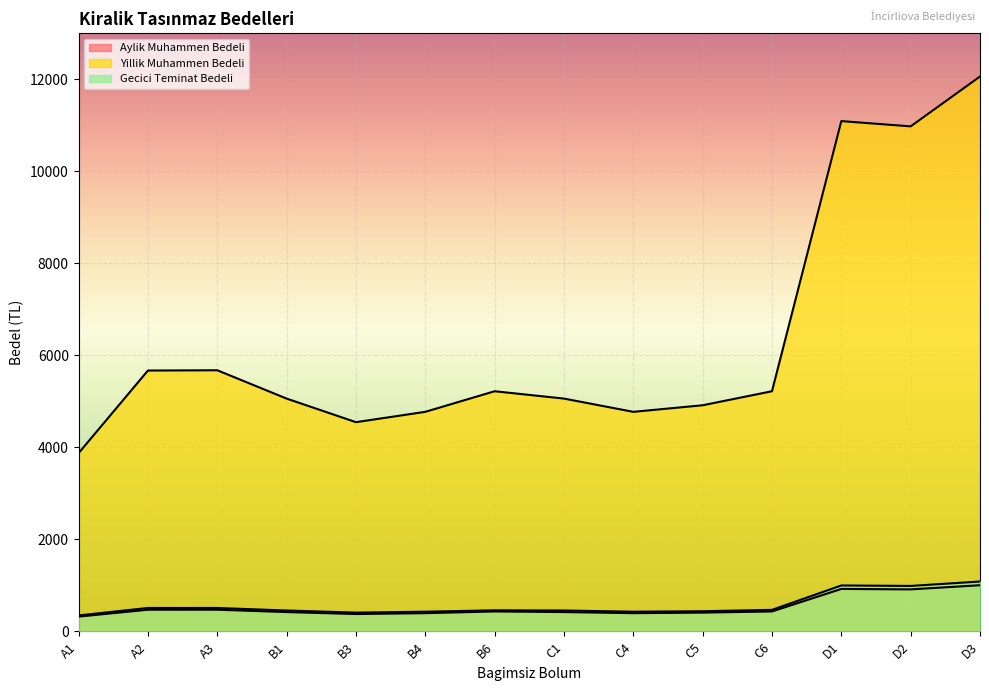

What is the approximate value of Yillik Muhammen Bedeli at C5?

4916.4